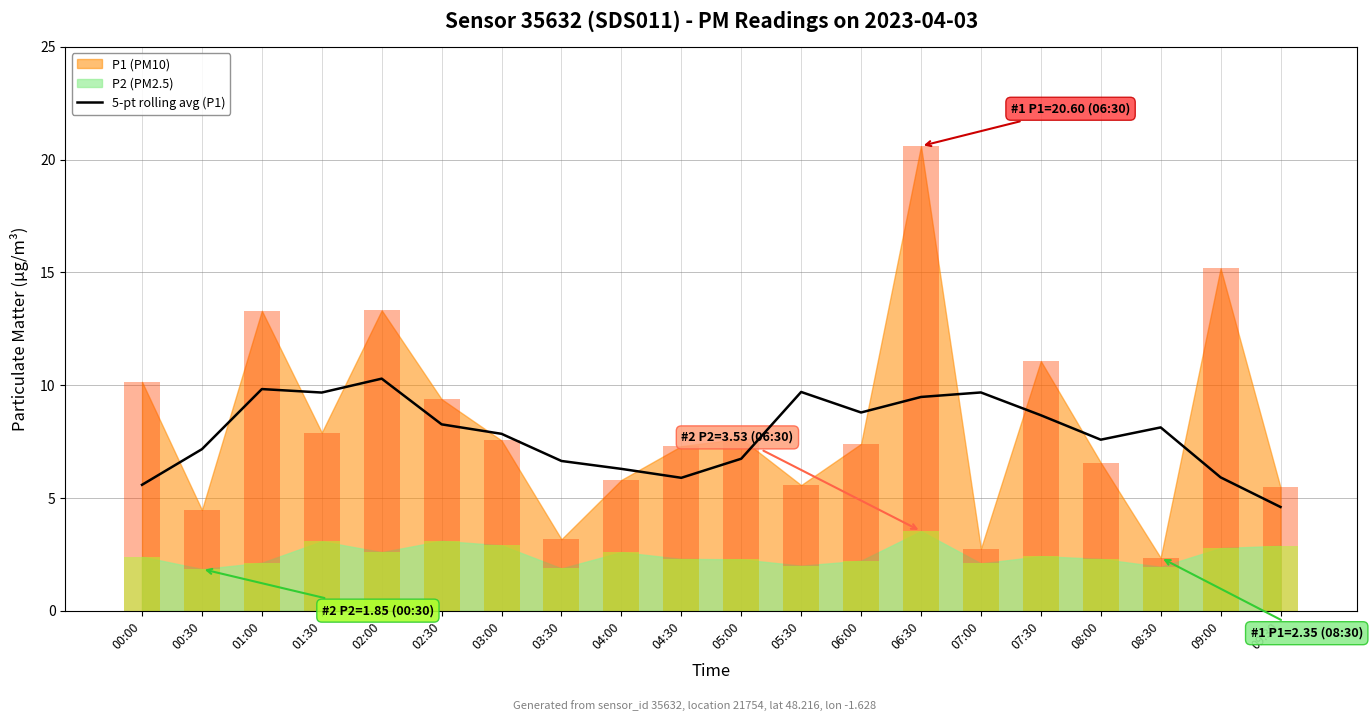

True or false: the data shows 8.3 at 02:30.

True